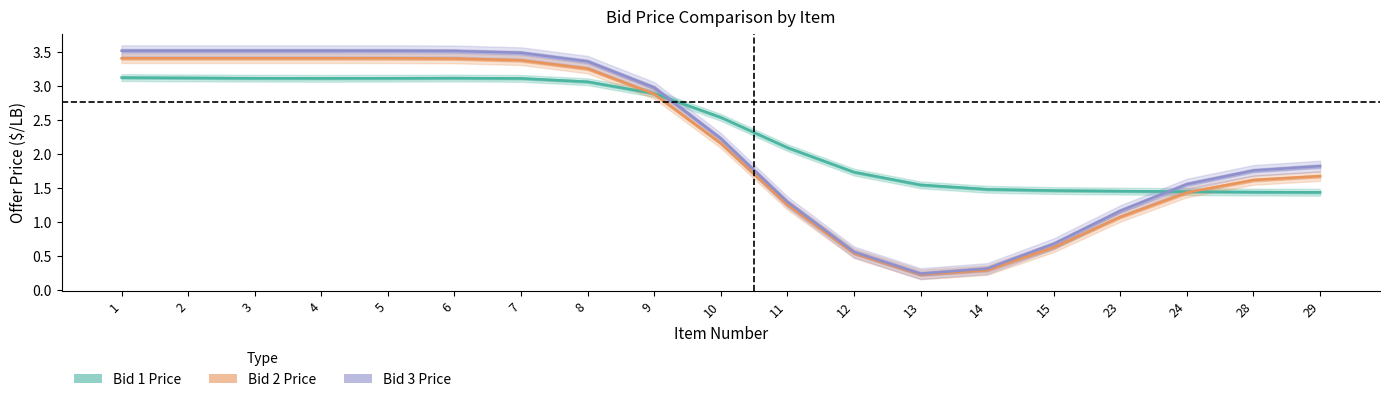

True or false: Bid 2 Price and Bid 3 Price cross at least once.

False